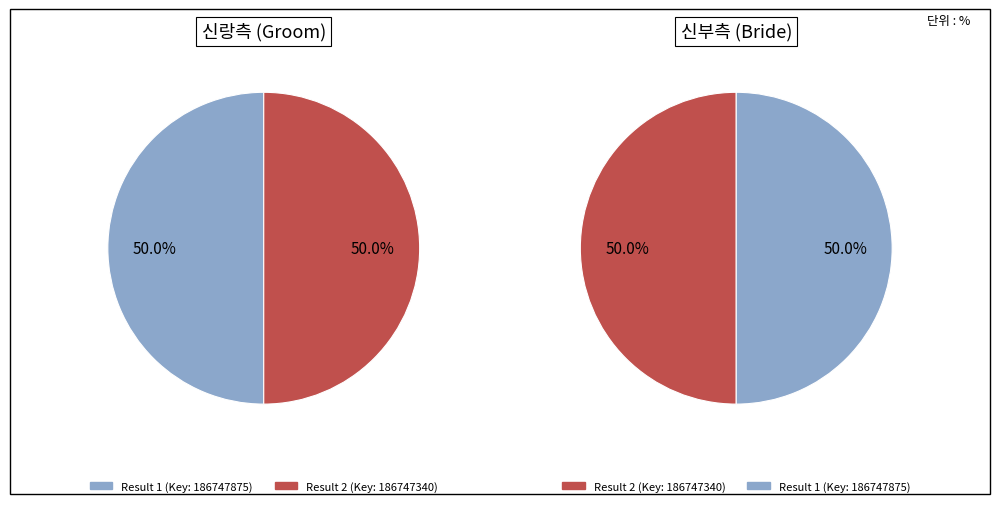

Count the number of slices in the pie.

2